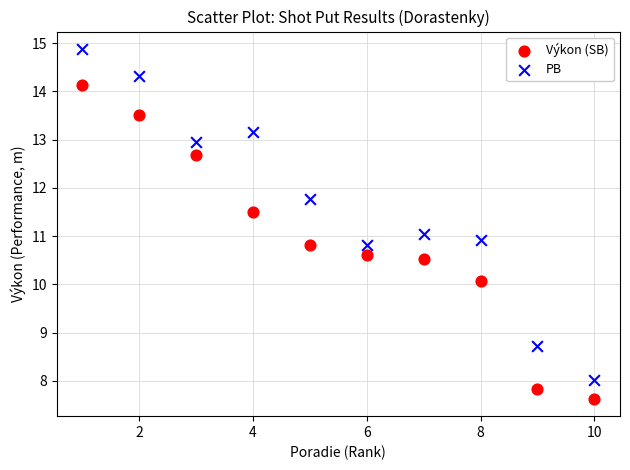

What are all the series names shown in the legend?

Výkon (SB), PB